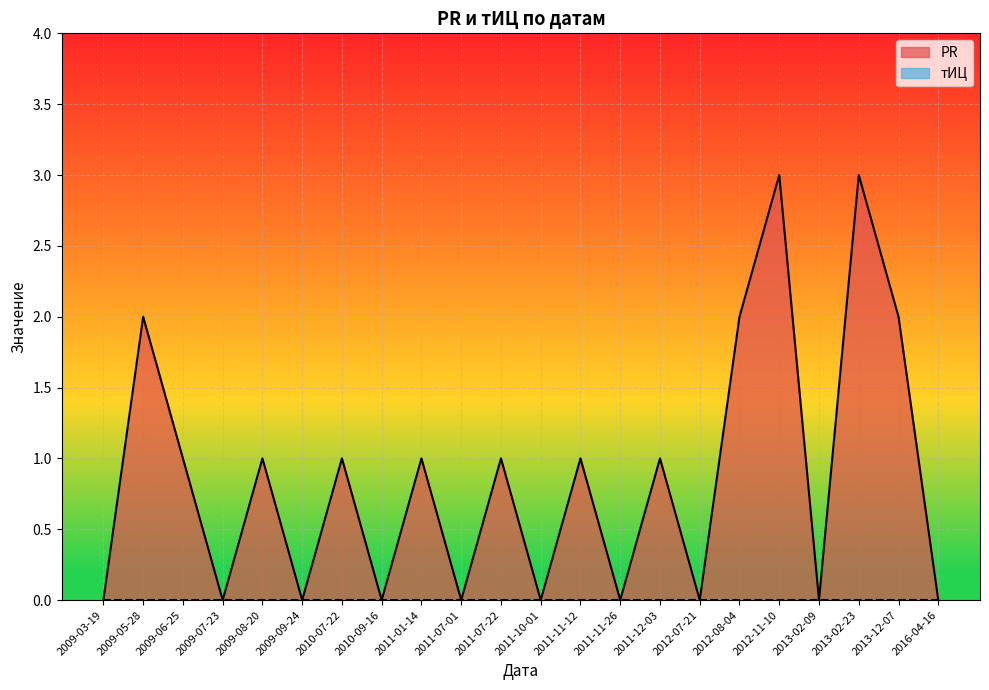

How many lines are shown in the chart?

2